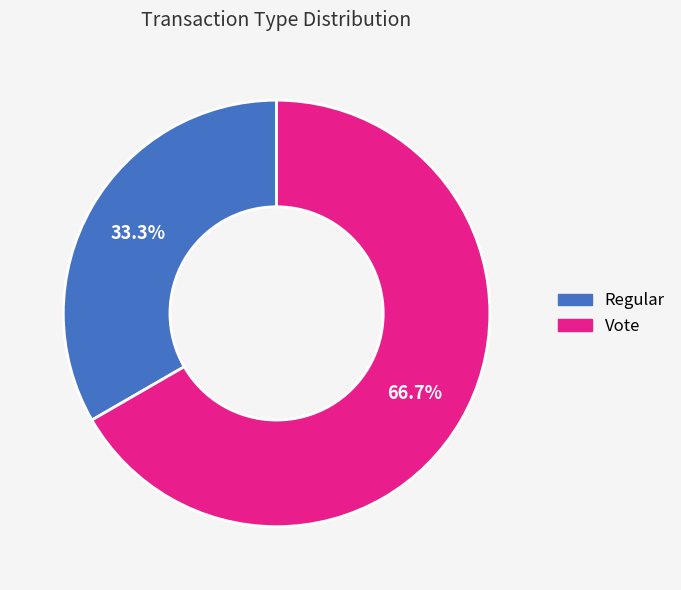

Which category has the biggest portion of the pie?

Vote